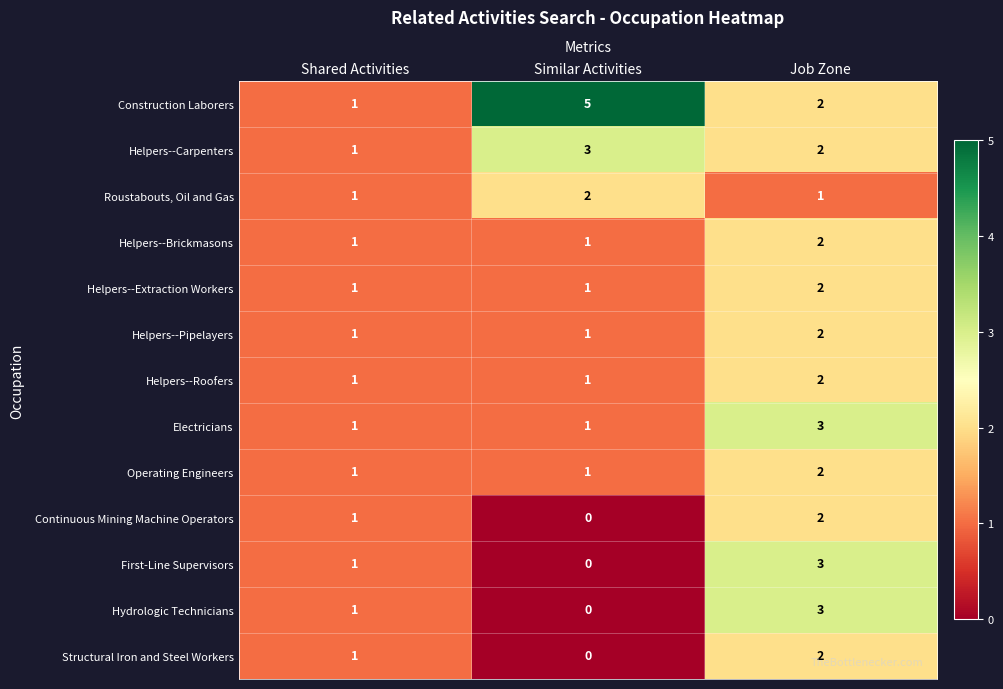

At which category is the sum across all series the highest?

Job Zone